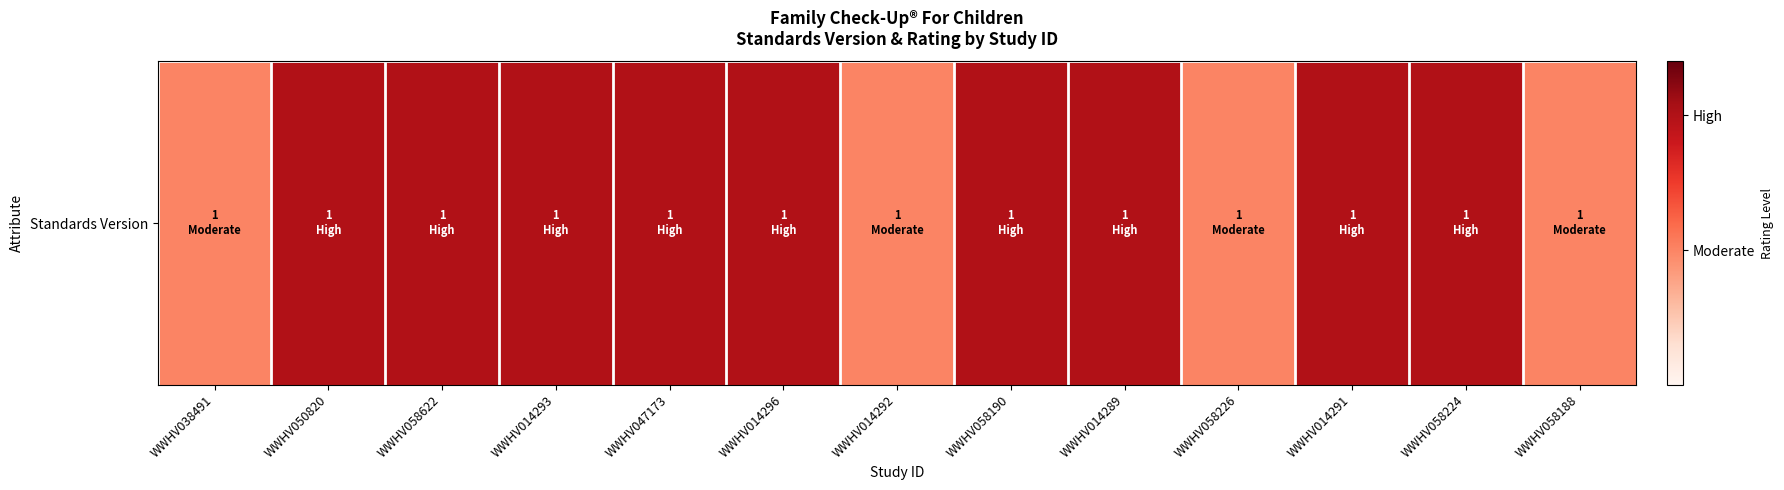

Which has a higher value, WWHV058622 or WWHV058190?

WWHV058622